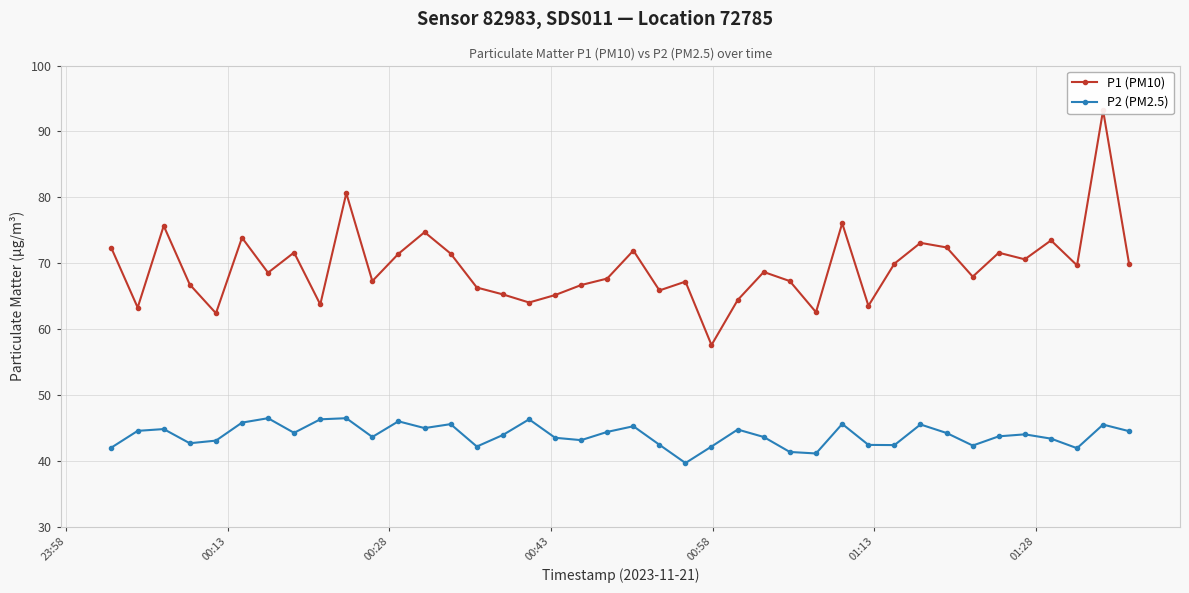

What is the value of the P2 (PM2.5) point at the 9th from the left?

46.3